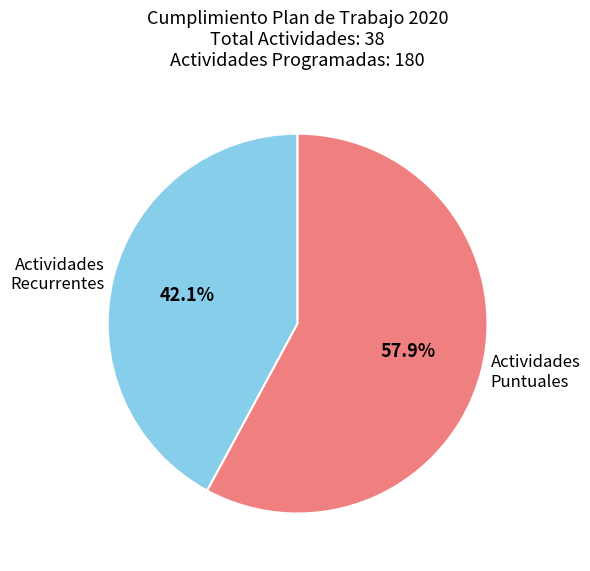

Between Actividades Puntuales and Actividades Recurrentes, which is larger?

Actividades Puntuales